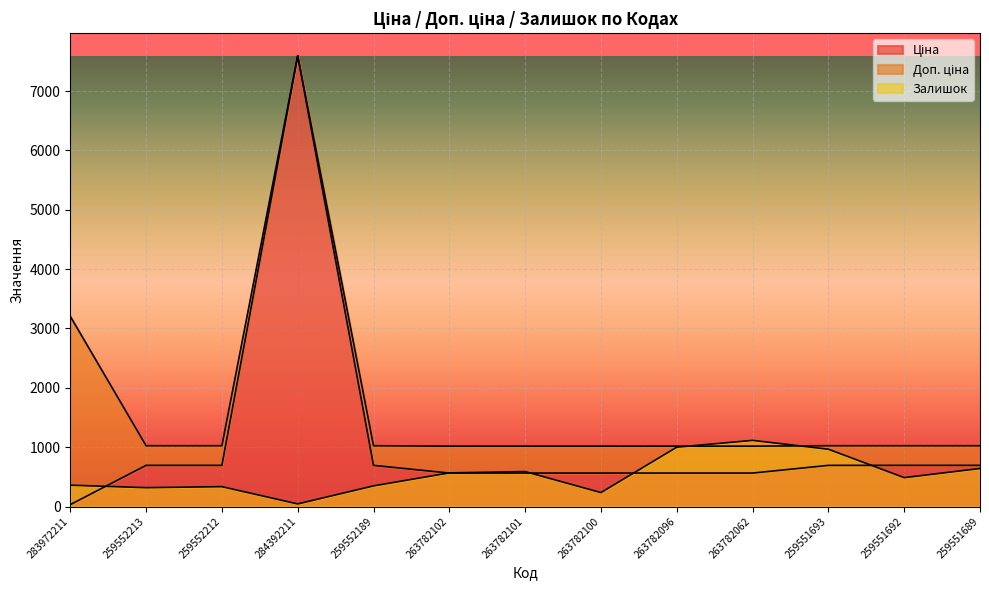

List the labels in order of Залишок value, smallest first.

284392211, 263782100, 259552213, 259552212, 259552189, 283972211, 259551692, 263782102, 263782101, 259551689, 259551693, 263782096, 263782062